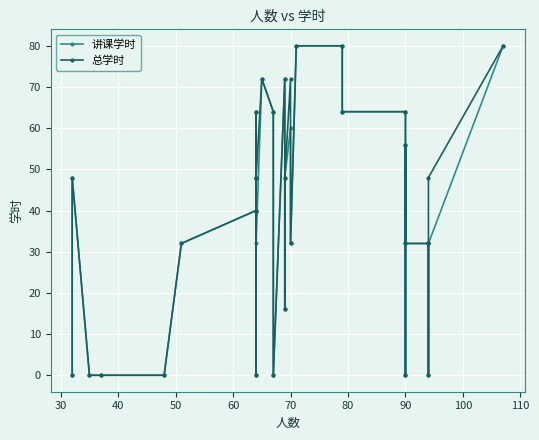

True or false: 讲课学时 and 总学时 intersect in this chart.

False